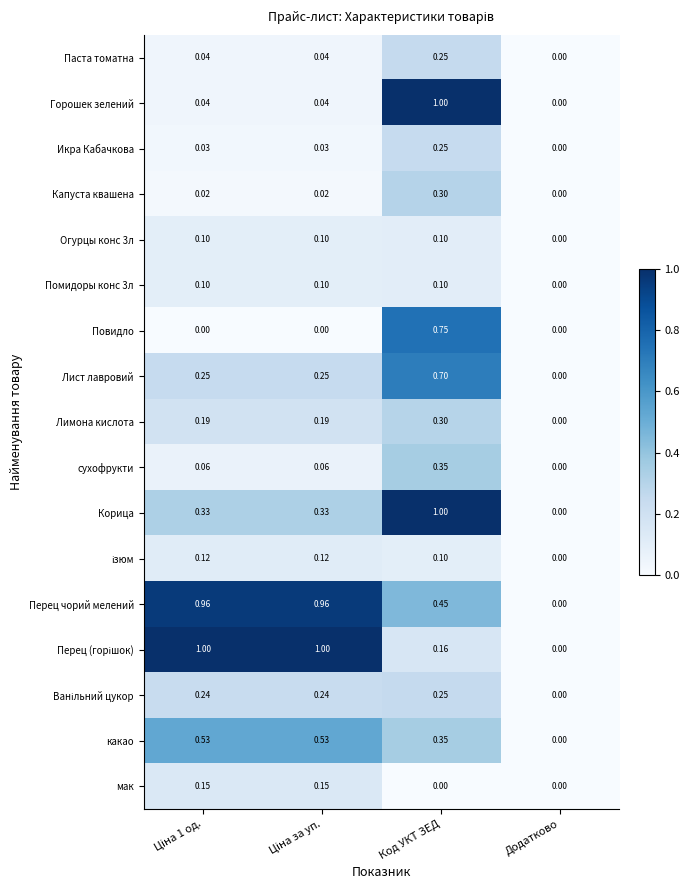

Which category has the lowest value in the Перец чорий мелений series?

Додатково